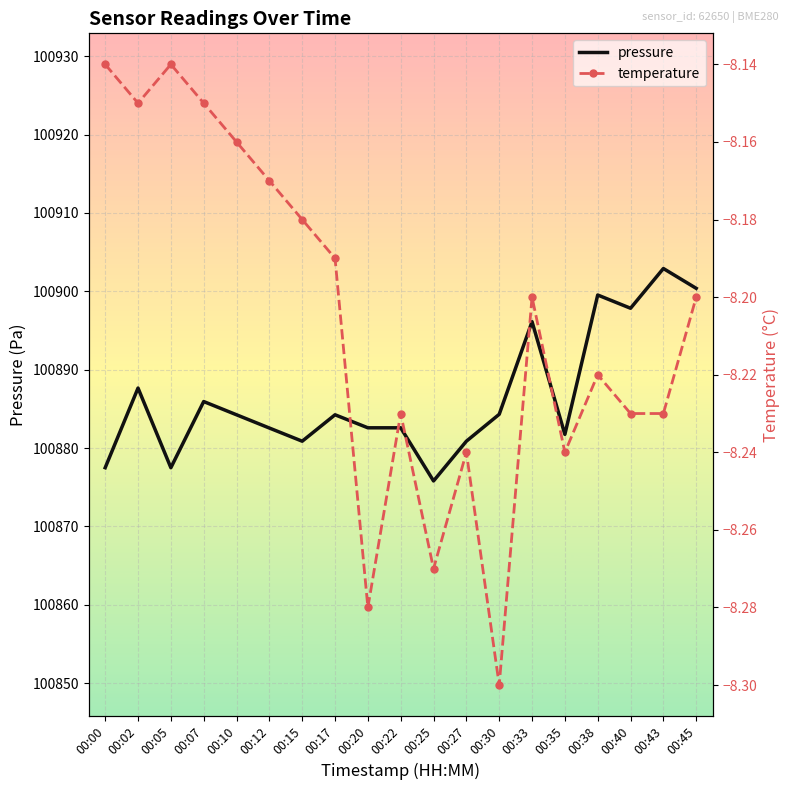

At 00:38, list the series in order from smallest to largest.

temperature, pressure